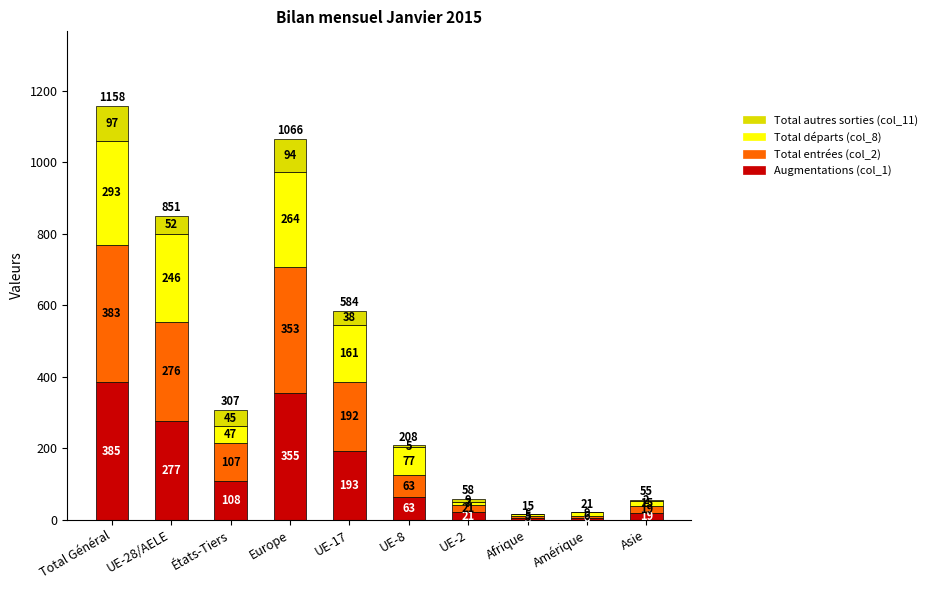

Which category has the highest value in the Augmentations (col_1) series?

Total Général